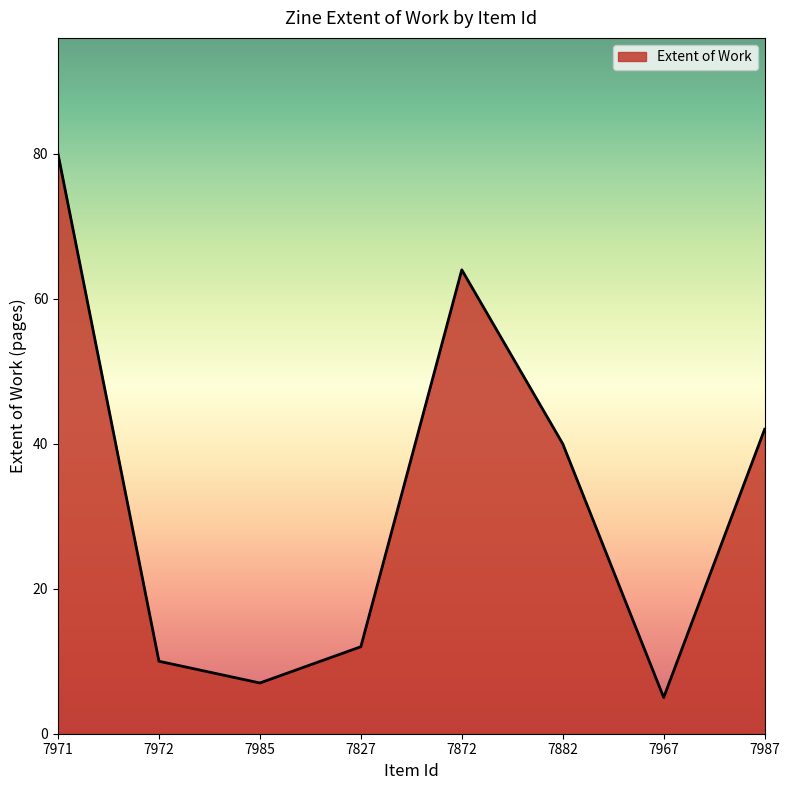

What is the ratio of the value at 7972 to the value at 7827?

0.8